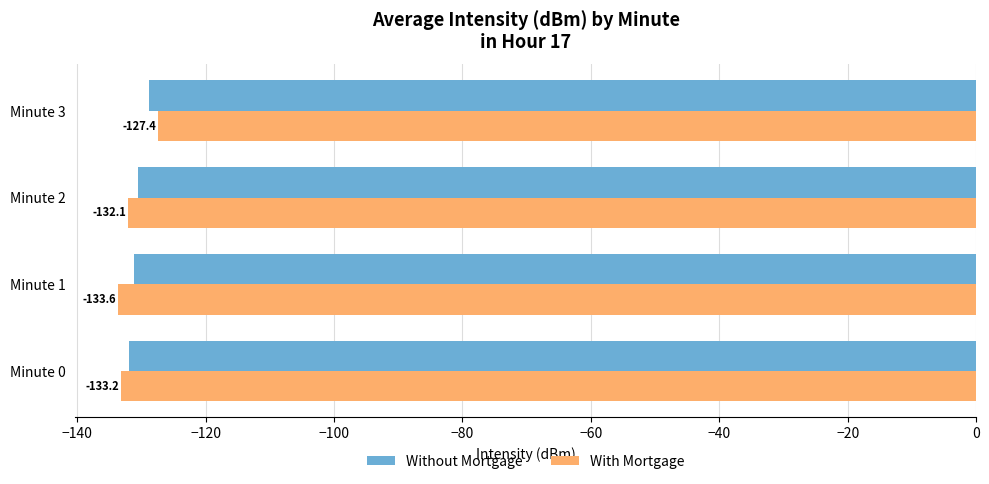

The With Mortgage series shows -133.2 at Minute 0. True or false?

True